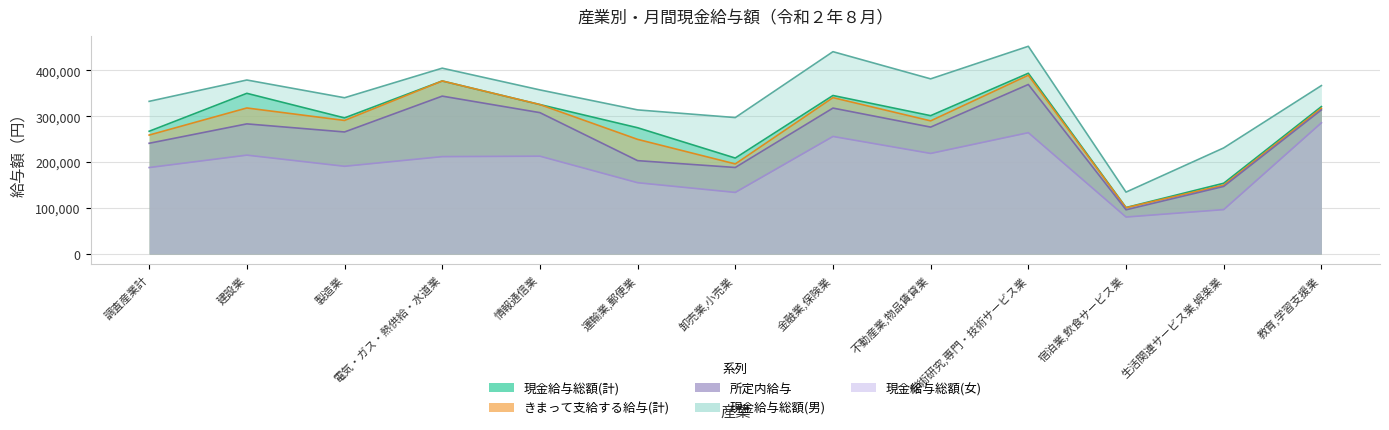

Which series has the widest spread of values?

現金給与総額(男)